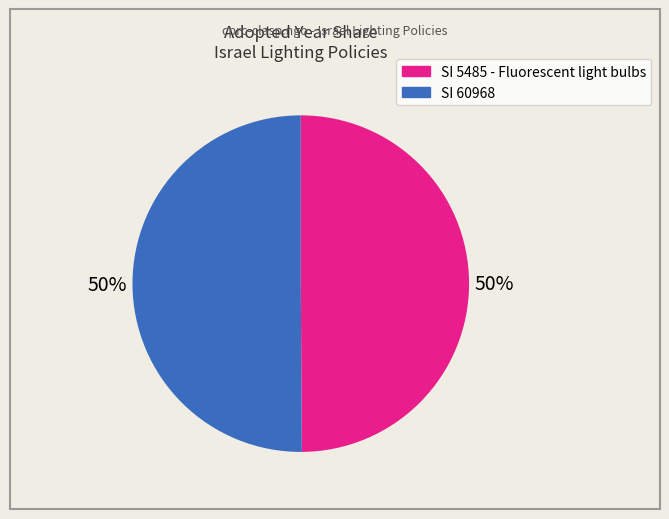

Approximately how many times larger is the value at SI 60968 compared to SI 5485 - Fluorescent light bulbs?

1.0